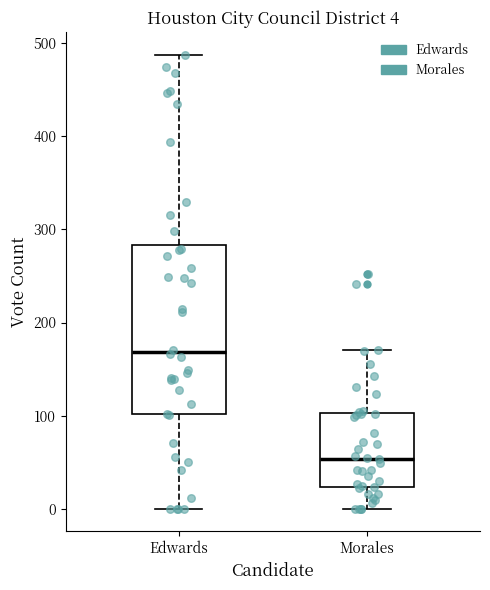

Which box is the tallest, from its lower edge to its upper edge?

Edwards